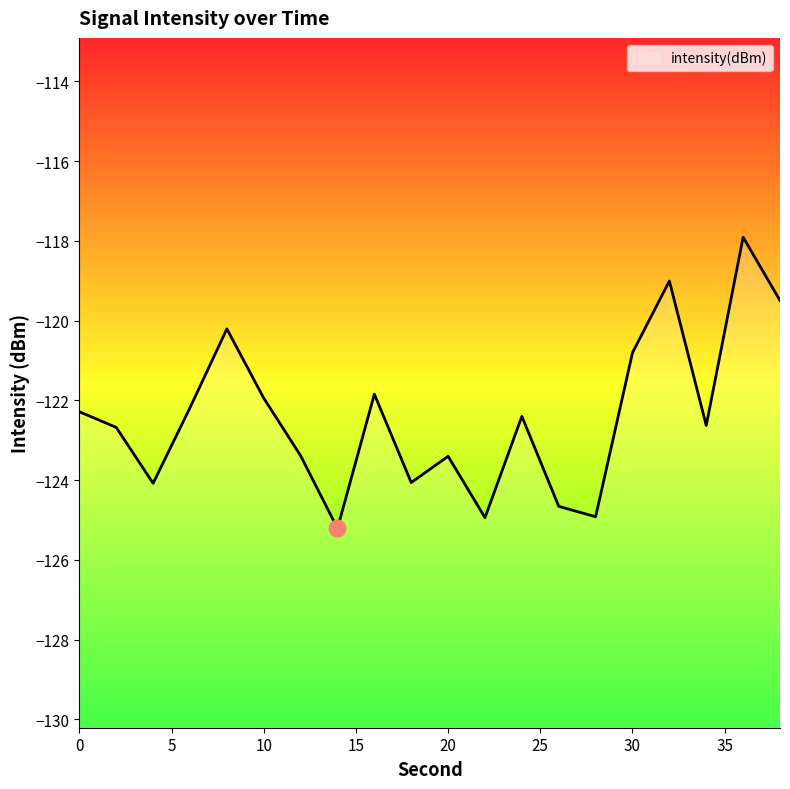

How many interior local peaks (higher than both neighbors) does the data have?

6